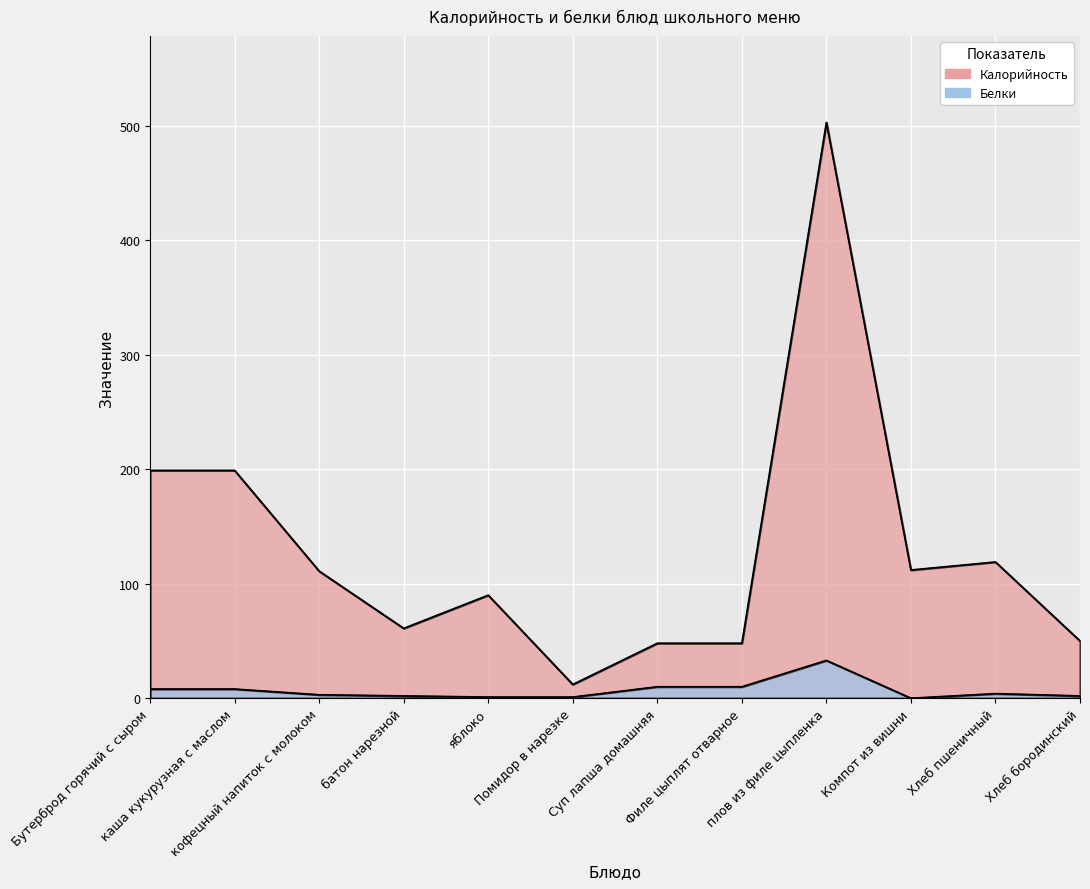

Which series changed the most between яблоко and Суп лапша домашняя?

Калорийность